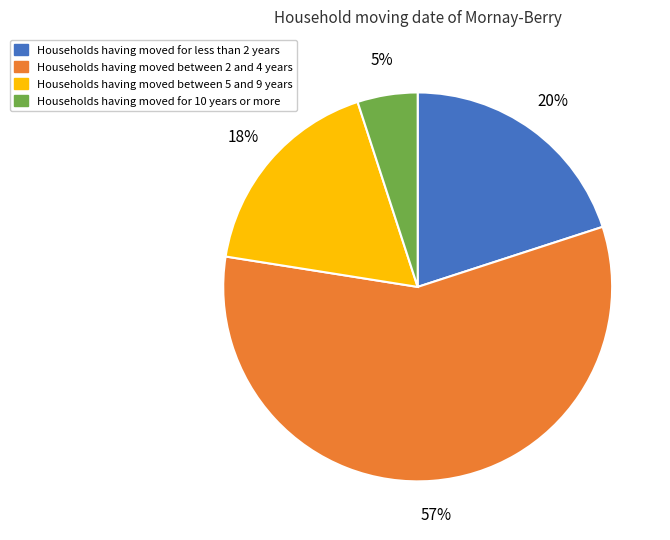

To the nearest percent, what is the difference between the largest and smallest slice percentages?

52%